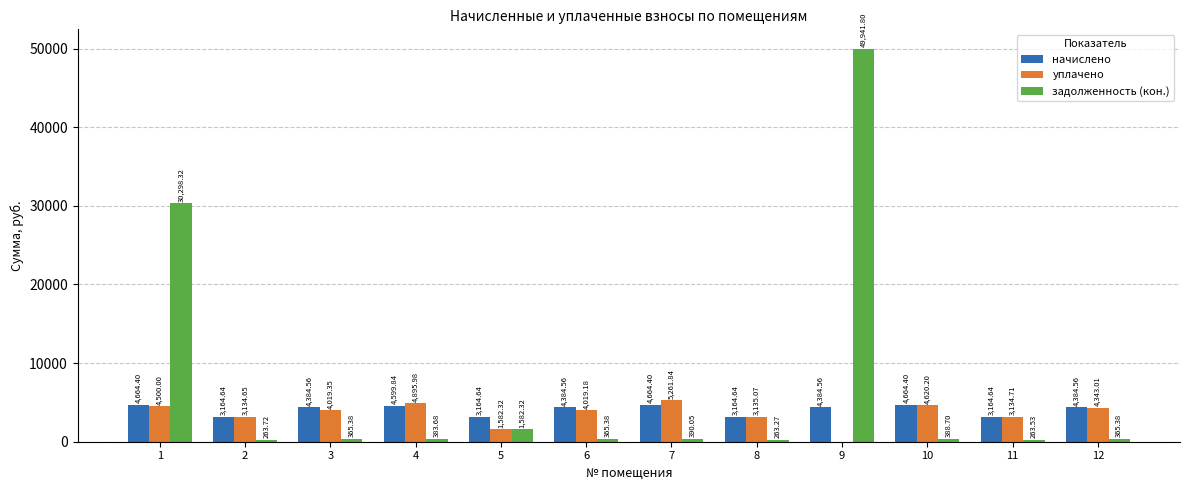

The начислено series shows 6270.5 at 1. True or false?

False